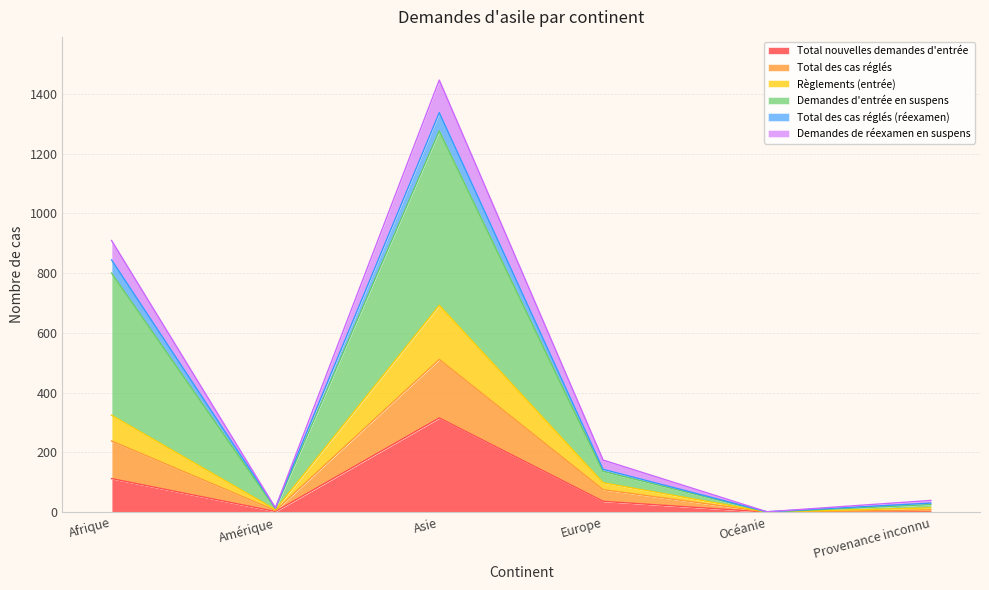

List the labels in order of Règlements (entrée) value, smallest first.

Océanie, Amérique, Provenance inconnu, Europe, Afrique, Asie